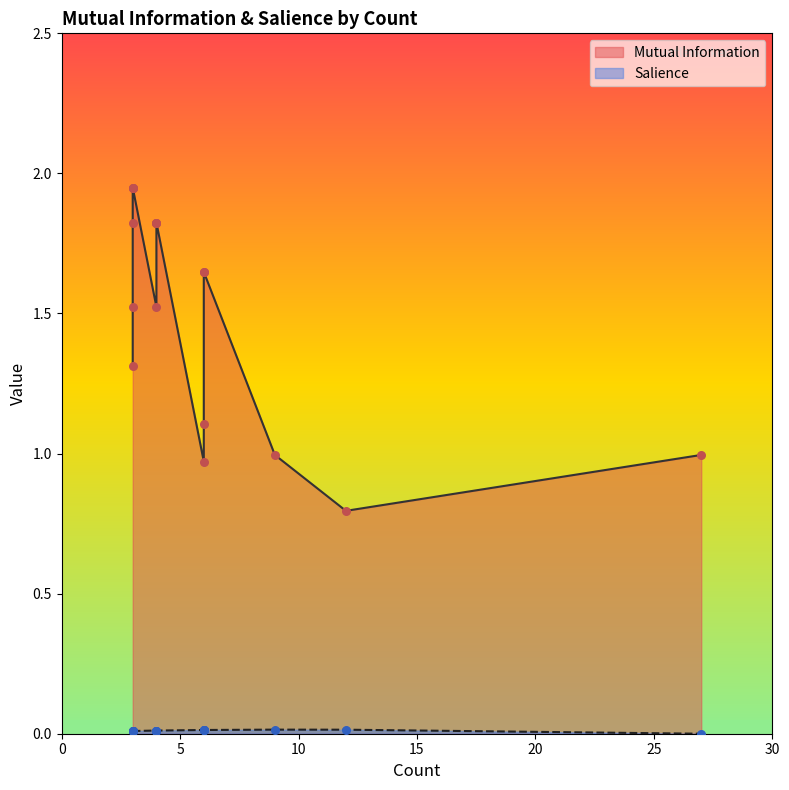

Which series has the largest total across all categories?

Mutual Information